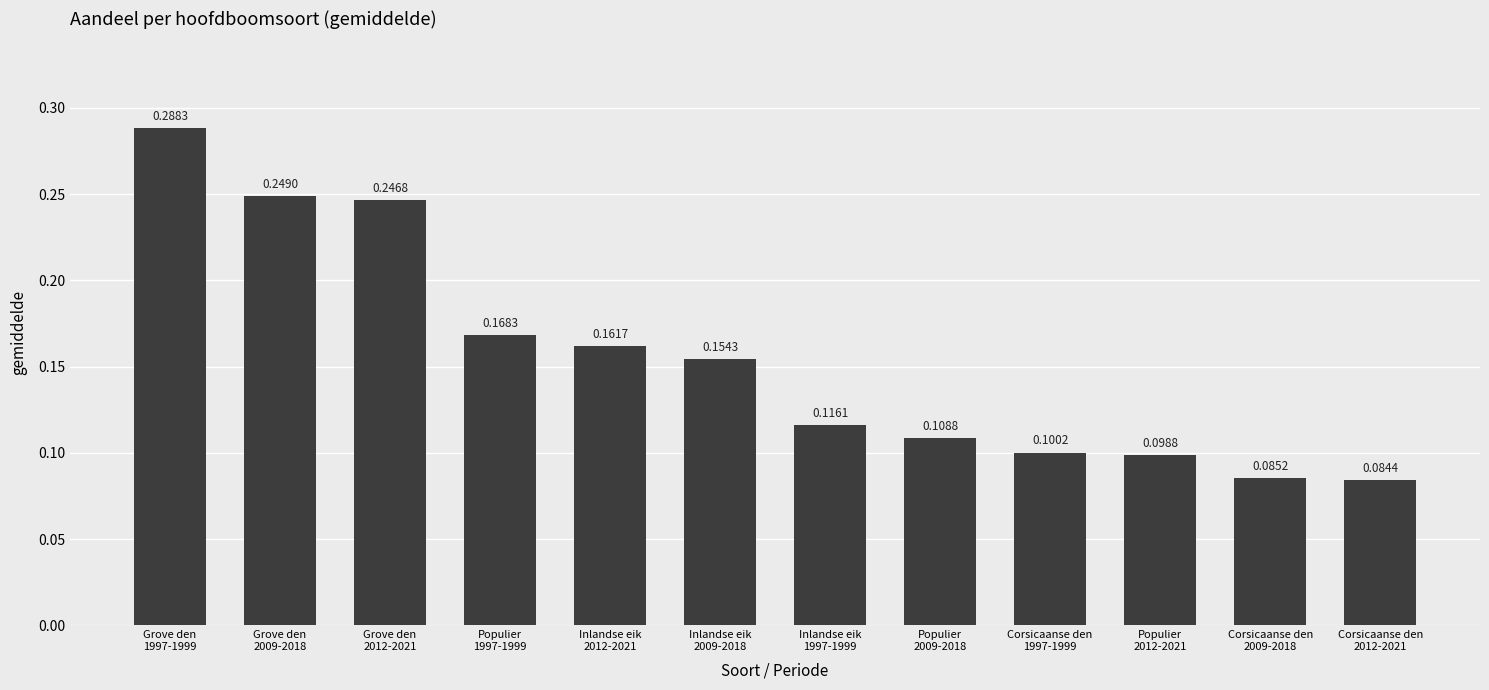

Between Populier
1997-1999 and Grove den
2009-2018, which is larger?

Grove den
2009-2018